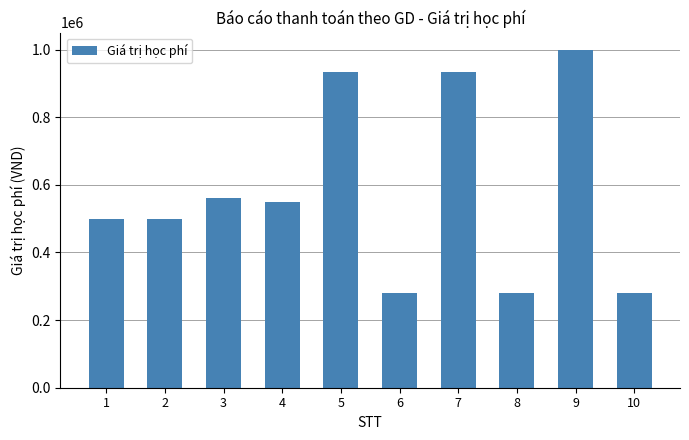

What is the sum of the values at 3 and 7?

1495000